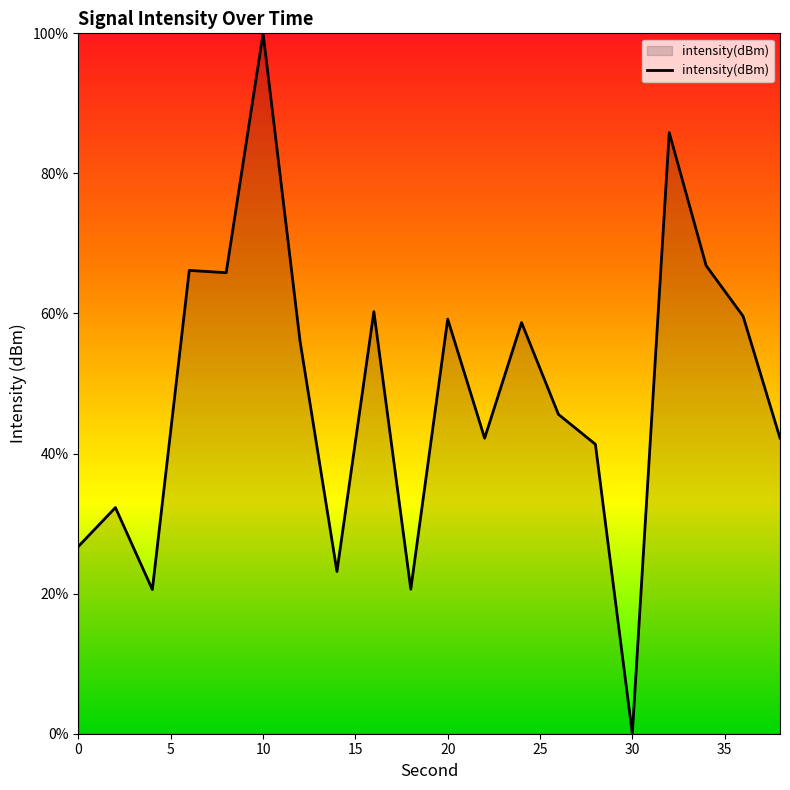

What is the greatest value displayed?

100.0